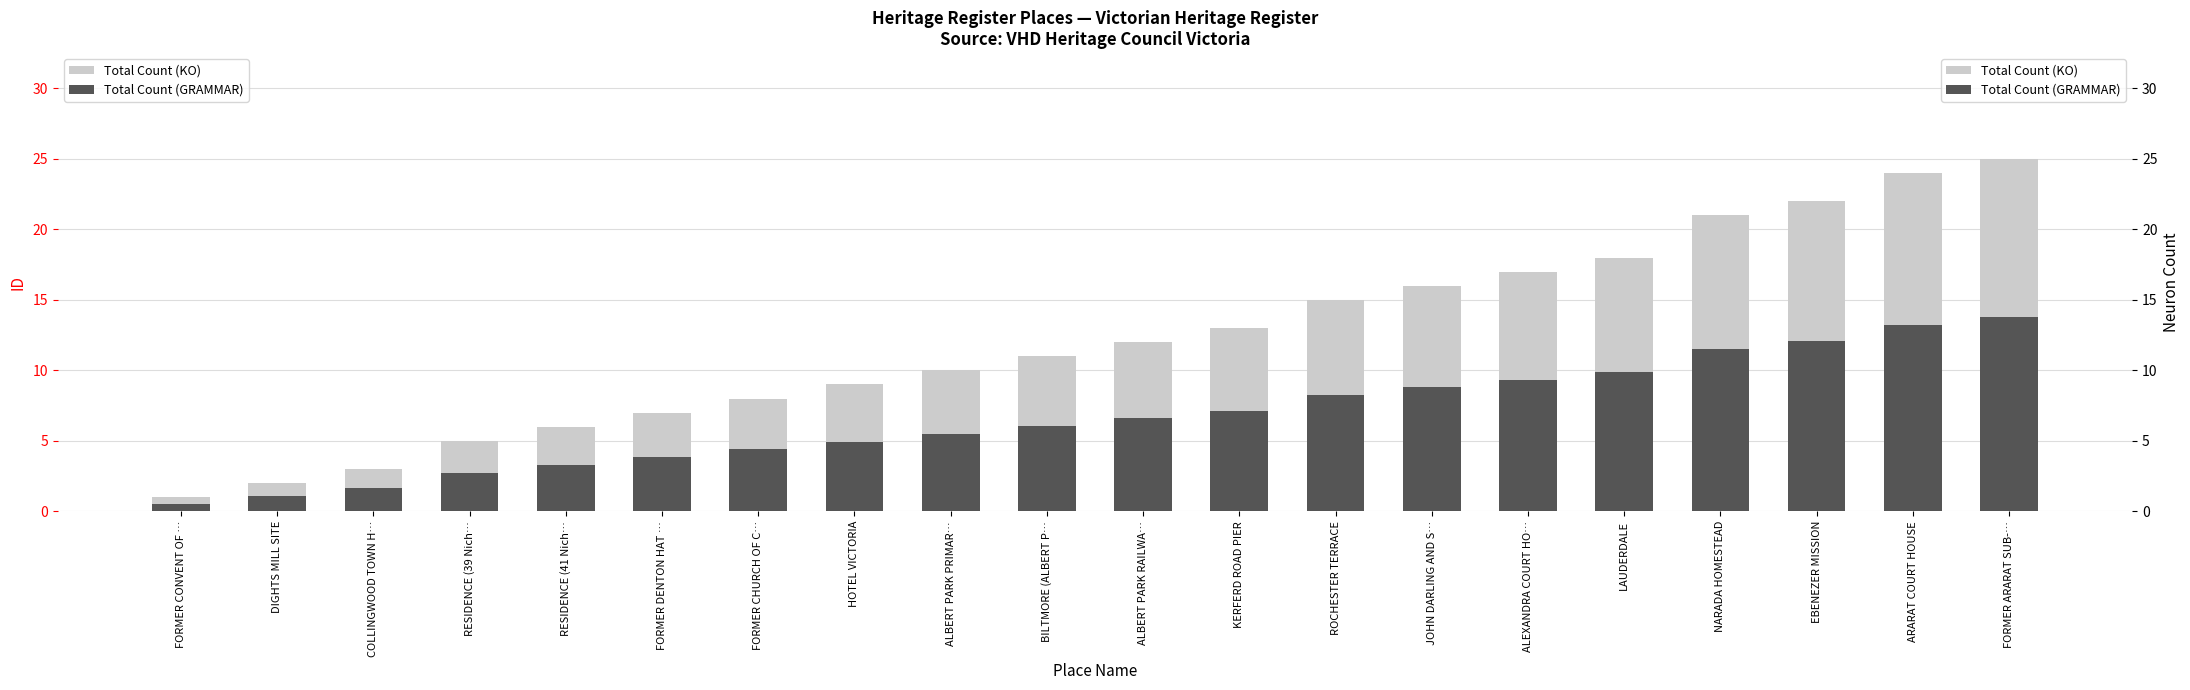

How many values in the Total Count (GRAMMAR) series exceed 6?

11